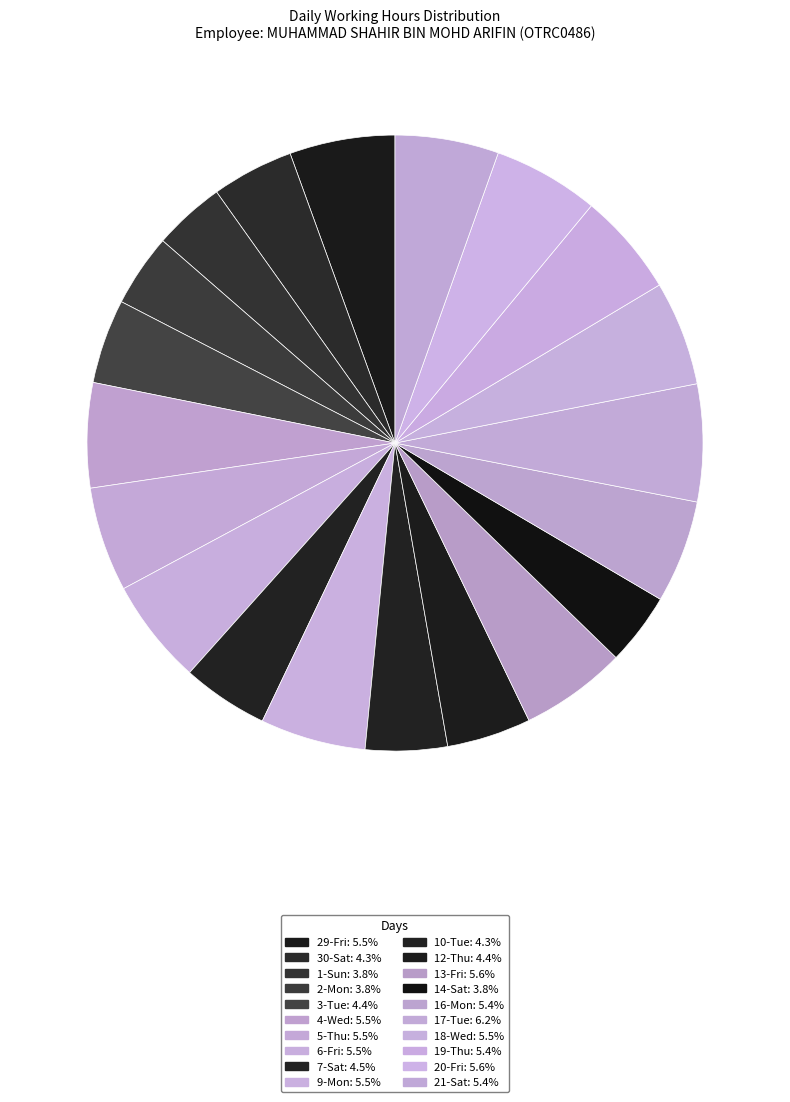

What is the smallest slice in the pie chart?

1-Sun